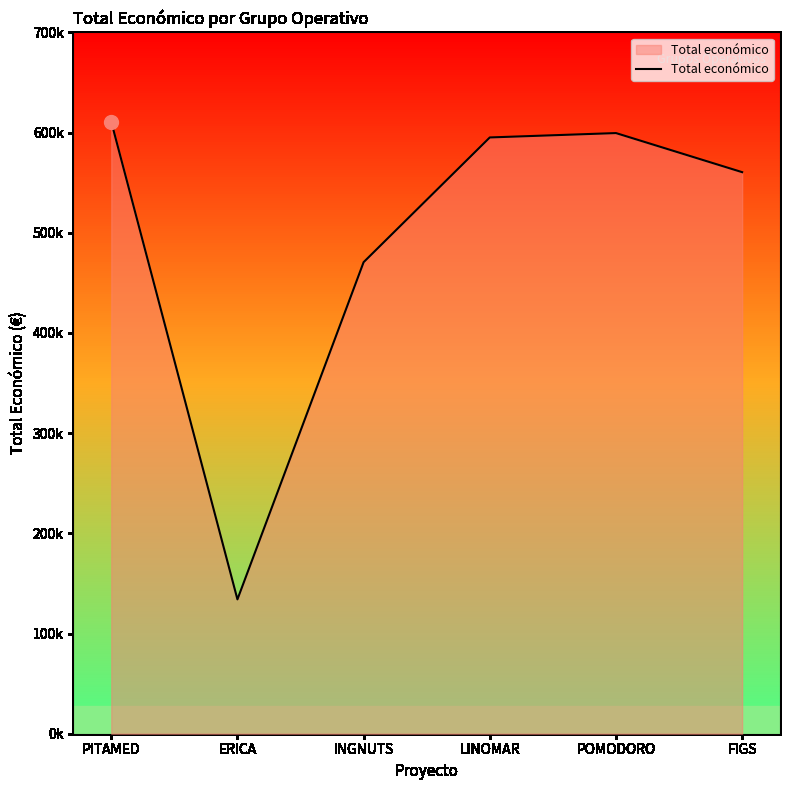

Is this an area chart (filled region under the line)?

Yes